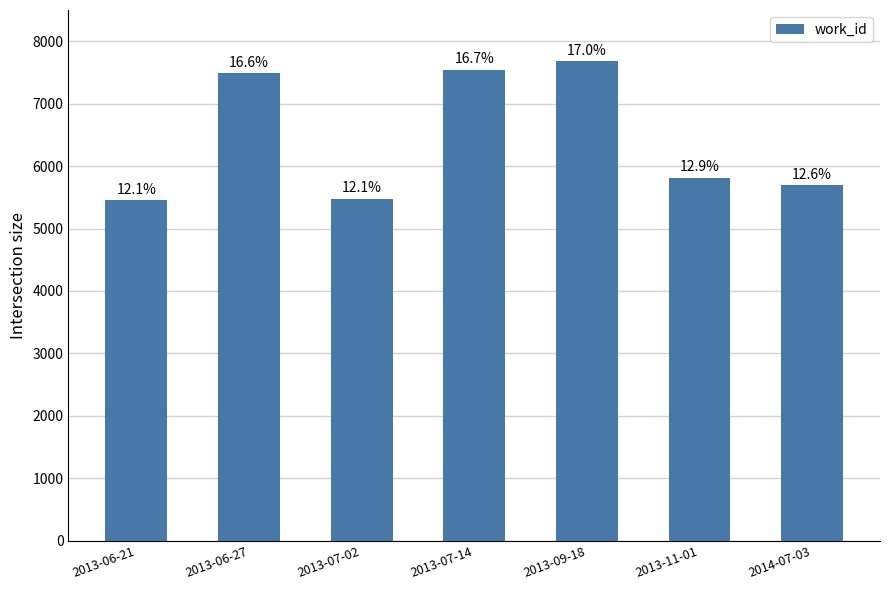

Are the bars horizontal?

No